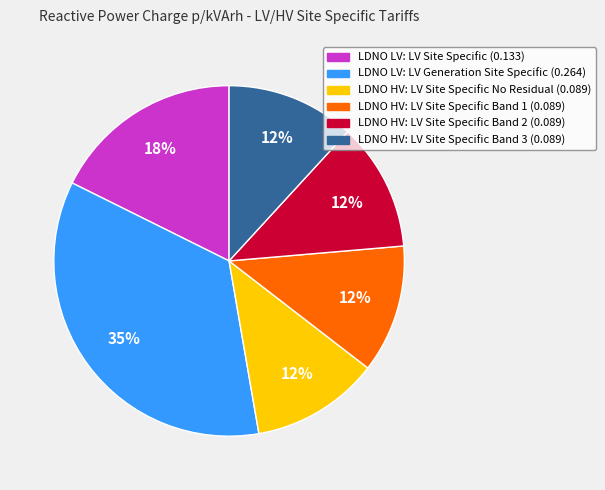

Is LDNO HV: LV Site Specific Band 2 (0.089) the majority of the pie?

No